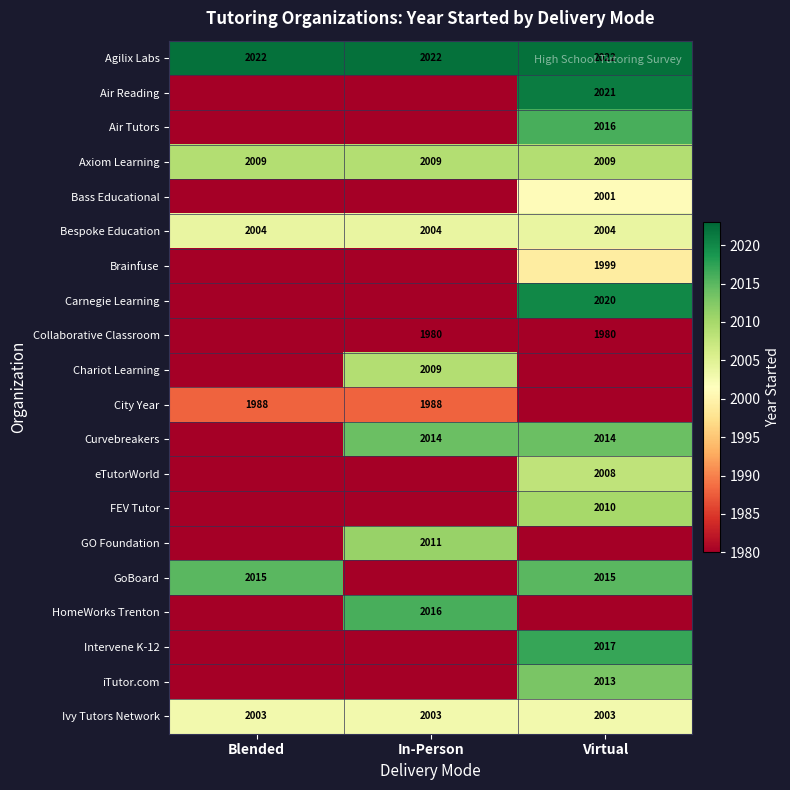

What is the maximum value for Ivy Tutors Network?

2003